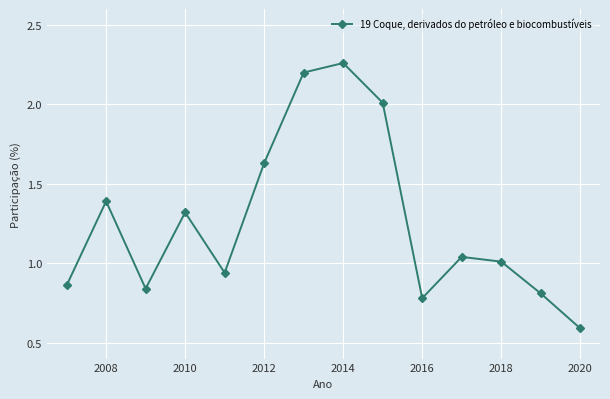

Does the chart have visible grid lines?

Yes